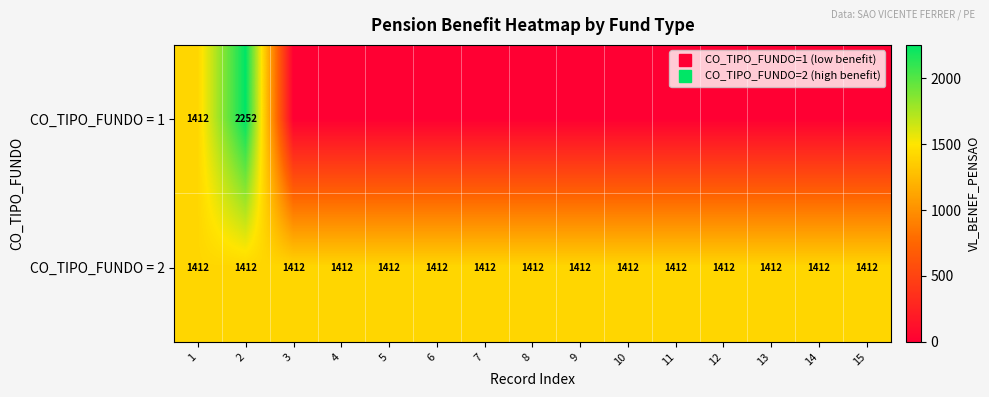

List the series in order of their overall mean, highest first.

CO_TIPO_FUNDO = 2, CO_TIPO_FUNDO = 1